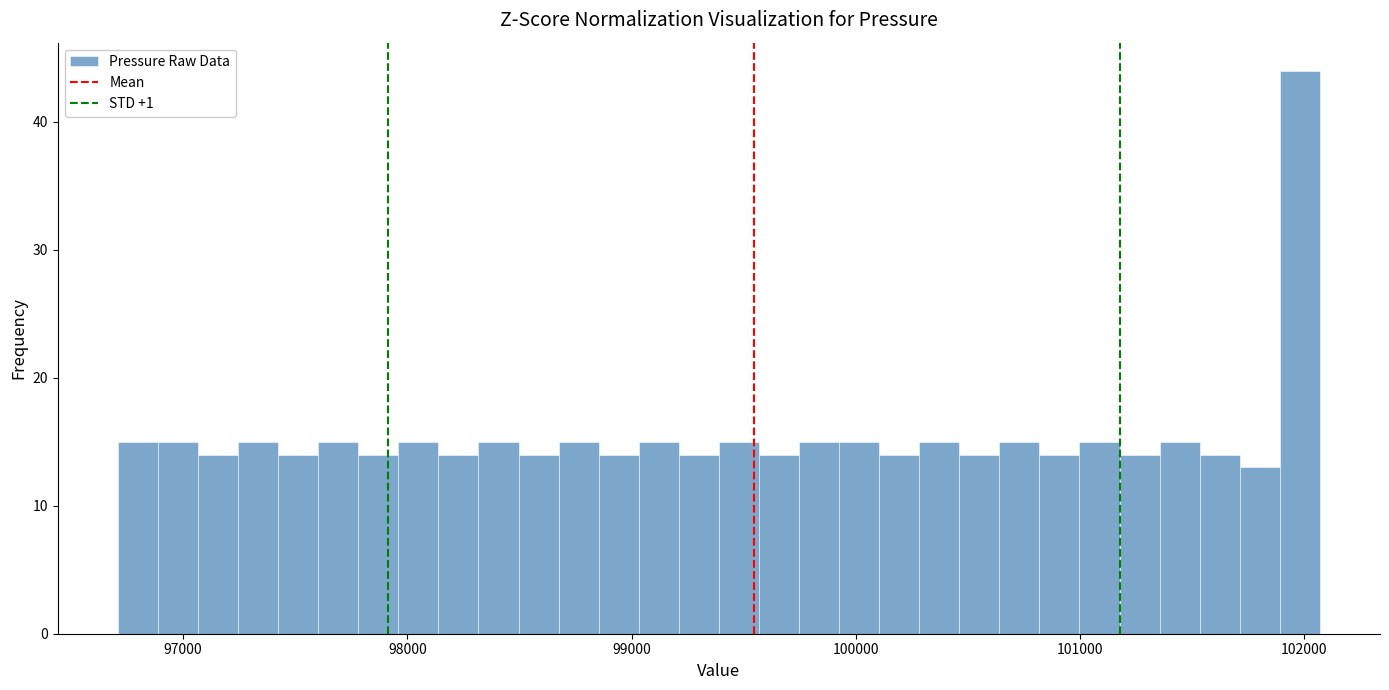

Around what value on the x-axis is the tallest bar? Give the approximate position of its centre, as read against the axis.

102000